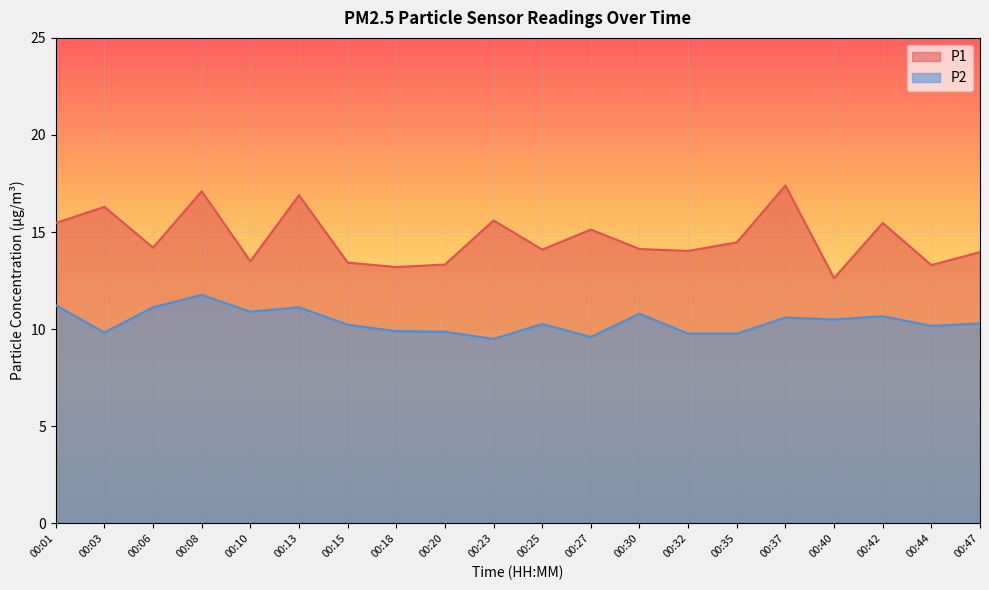

Reading right to left, list all the values displayed in this chart.

P1: 14.0	13.3	15.5	12.6	17.4	14.5	14.0	14.1	15.1	14.1	15.6	13.3	13.2	13.4	16.9	13.5	17.1	14.2	16.3	15.5
P2: 10.3	10.2	10.7	10.5	10.6	9.8	9.8	10.8	9.6	10.3	9.5	9.9	9.9	10.2	11.1	10.9	11.8	11.1	9.8	11.2